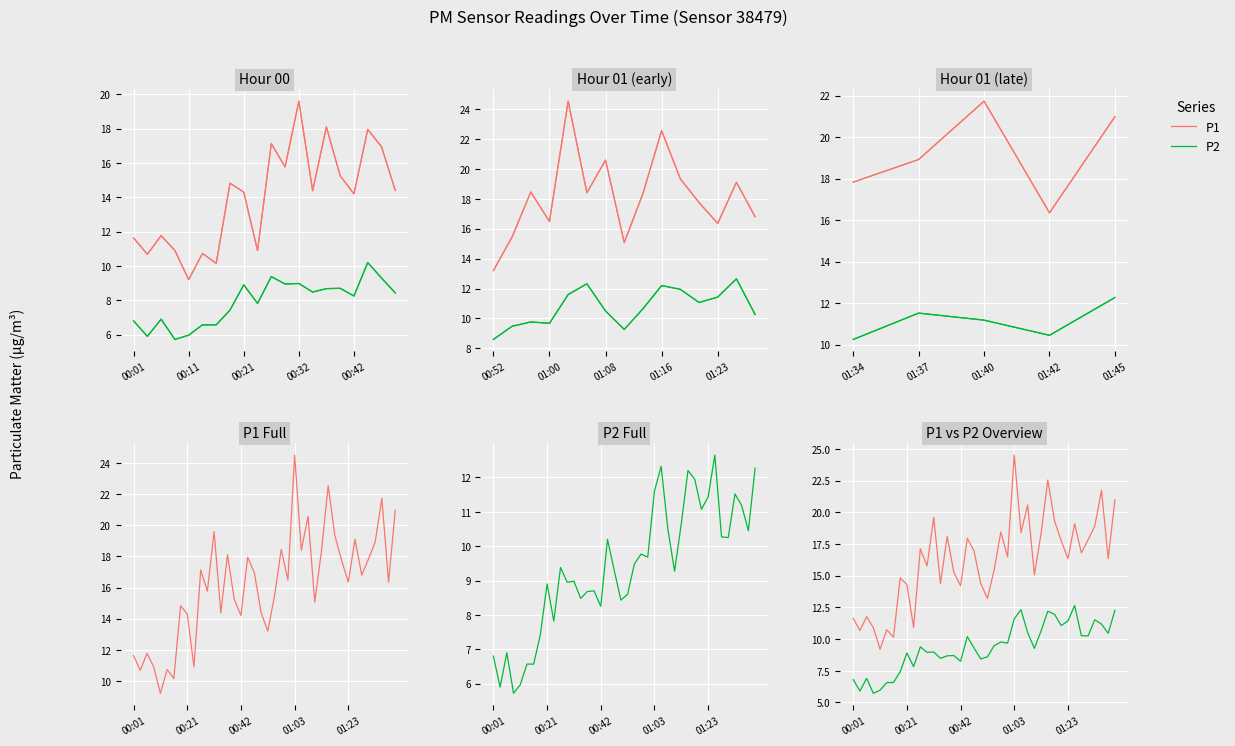

Is the value of P2 at 34 greater than the value of P1 at 31?

No